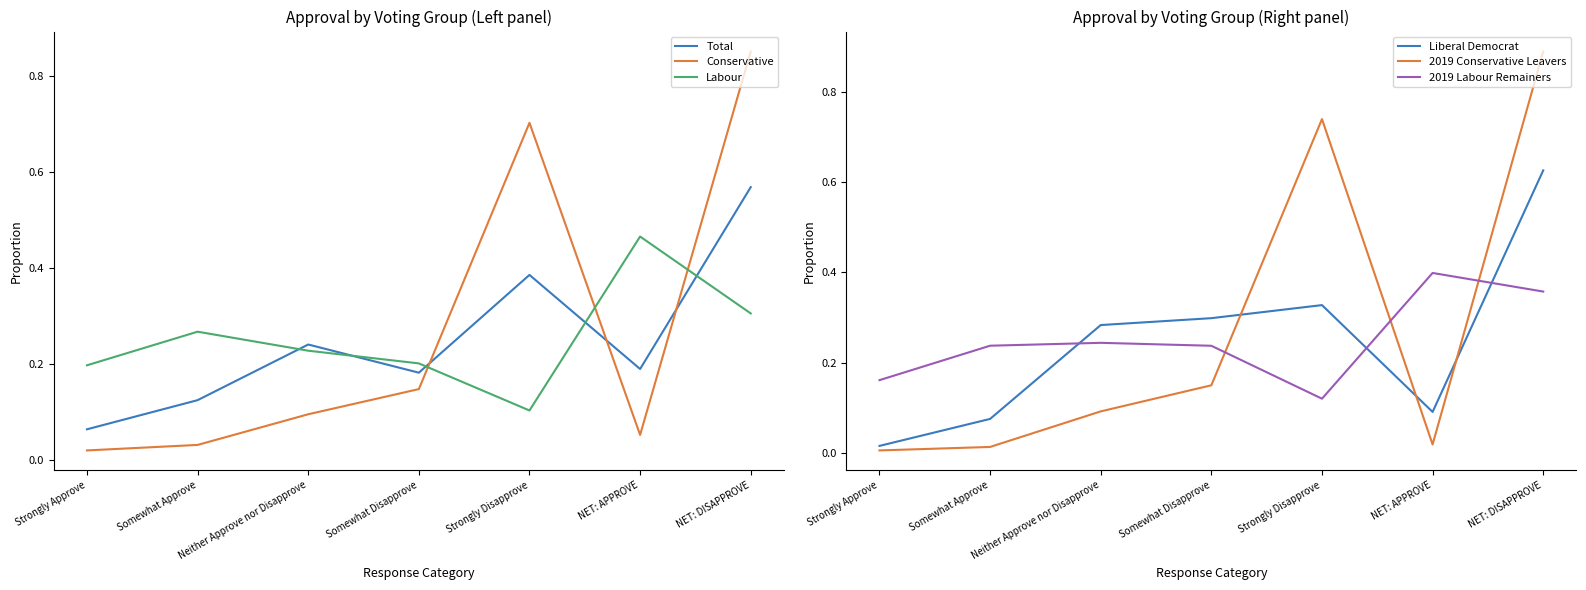

At which label is Conservative closest to 0?

Strongly Approve